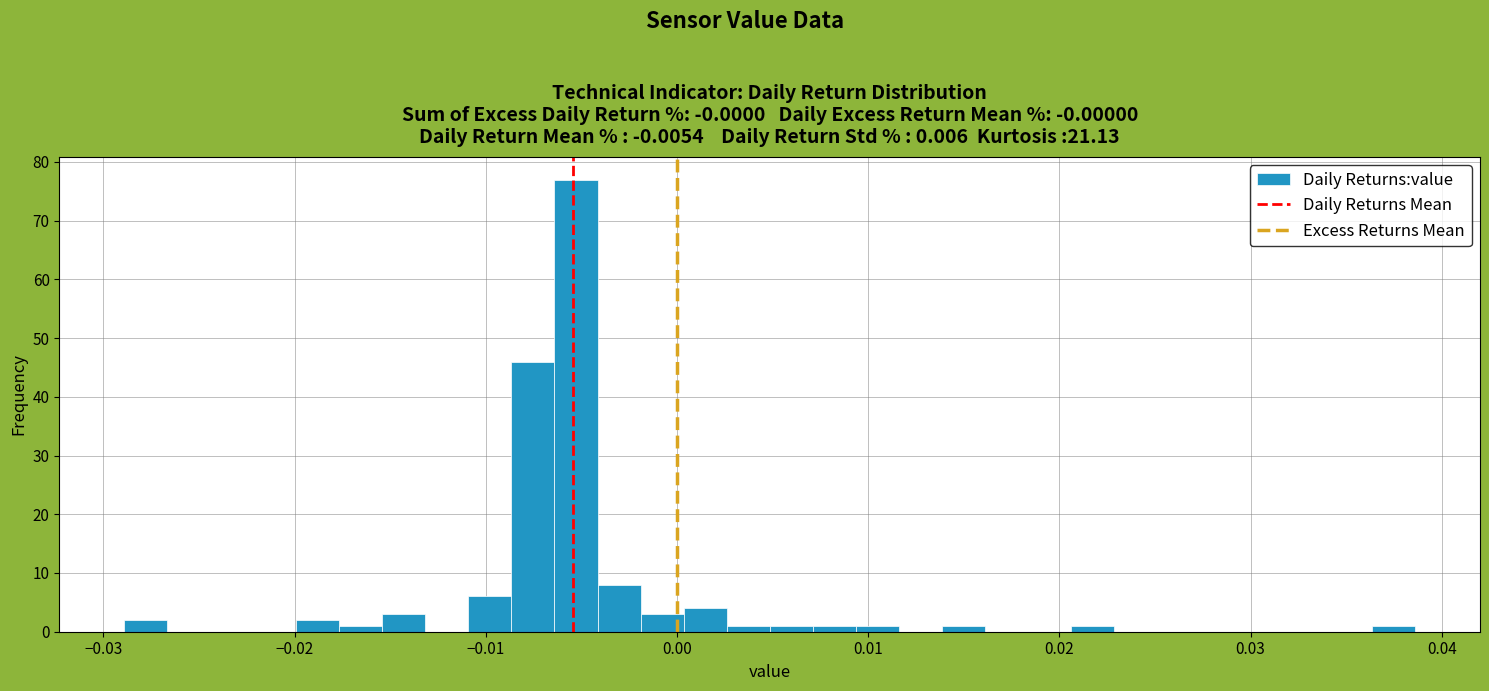

Read against the x-axis, roughly where is the centre of the tallest bar?

-0.005